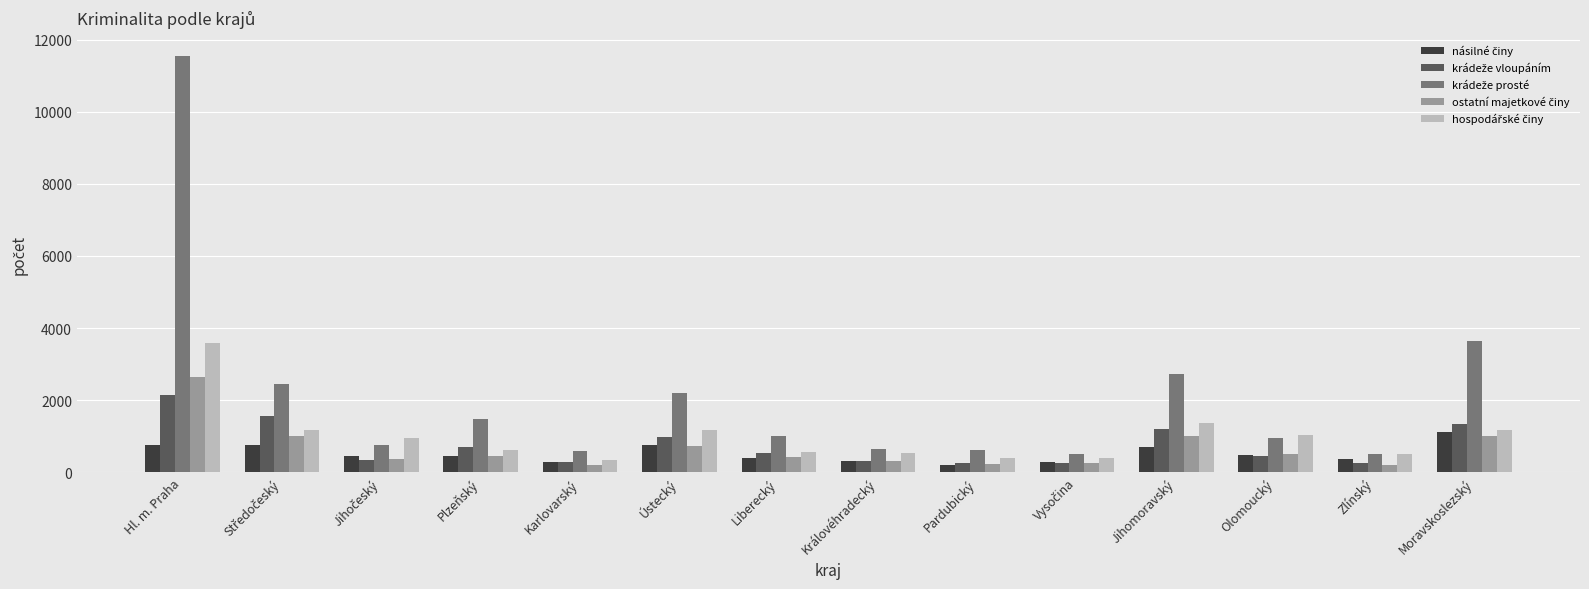

How many bars are there in total?

70